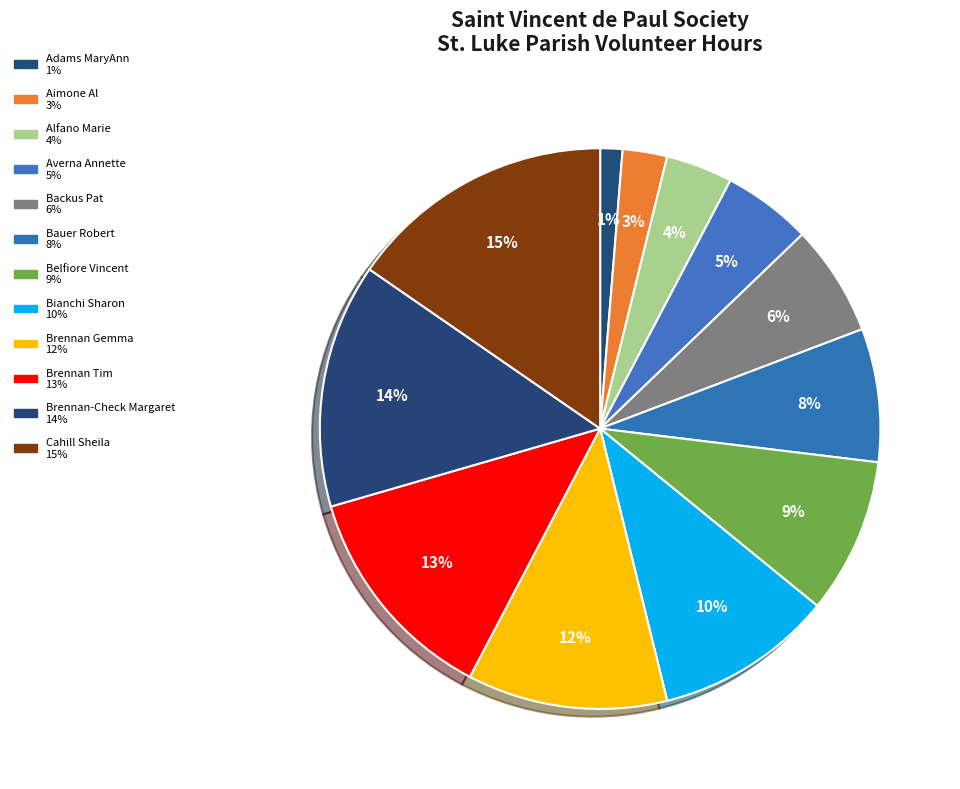

How much of the chart is everything except Cahill Sheila?

84.6%